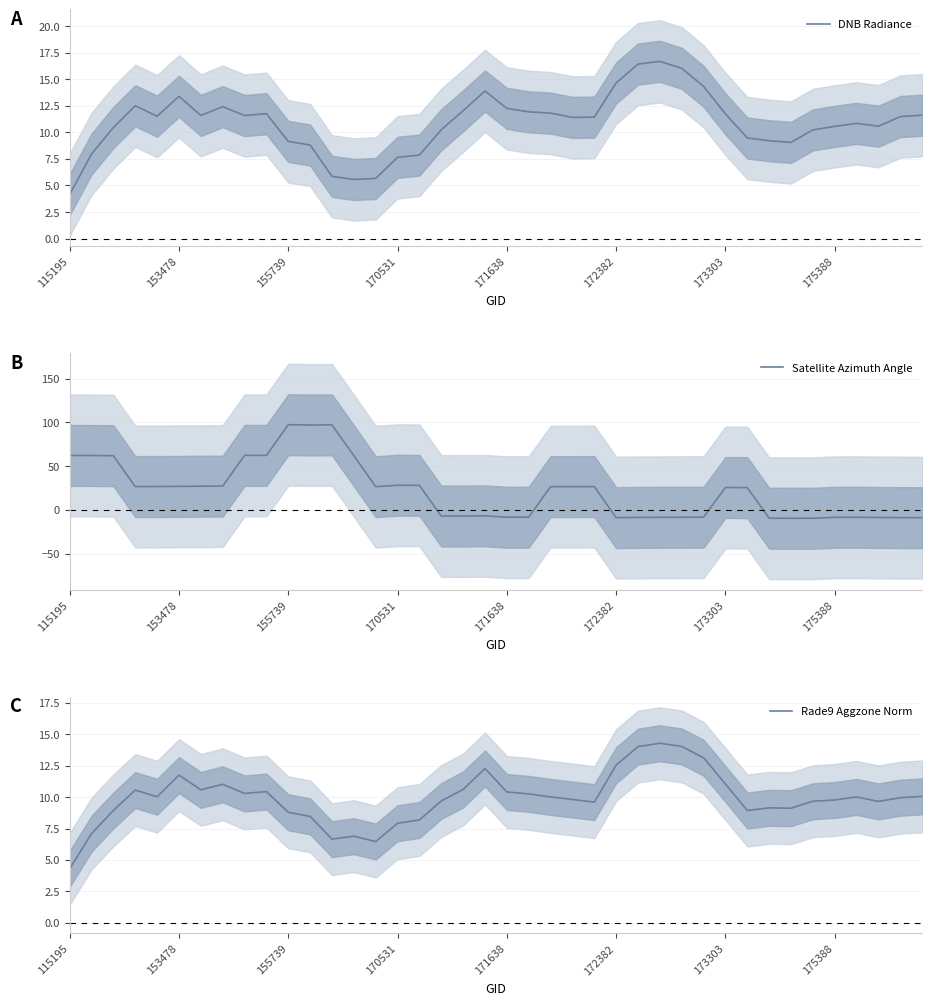

The value of Satellite Azimuth Angle at 155739 is 160.1. True or false?

False